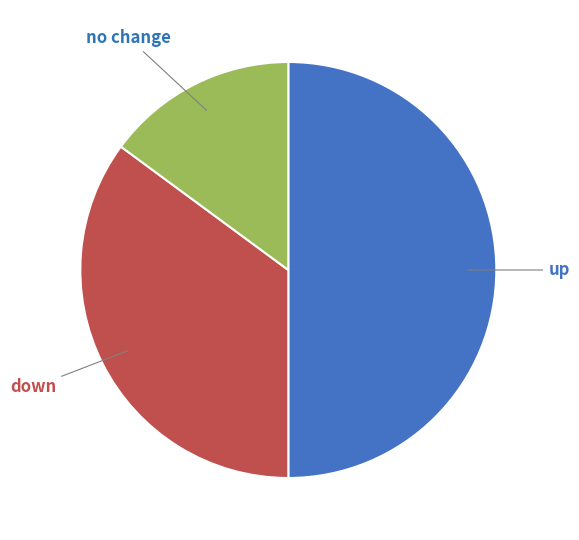

Is it true that down is 47% of the pie?

False